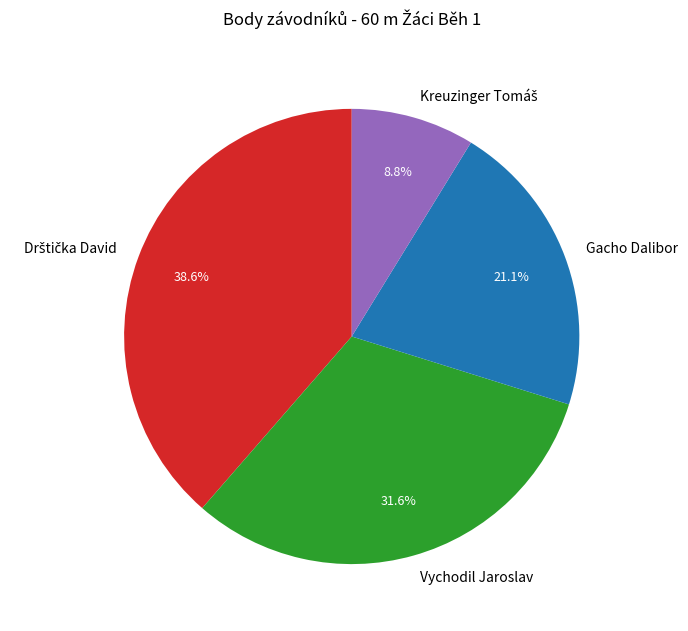

Does Vychodil Jaroslav account for over 50% of the chart?

No